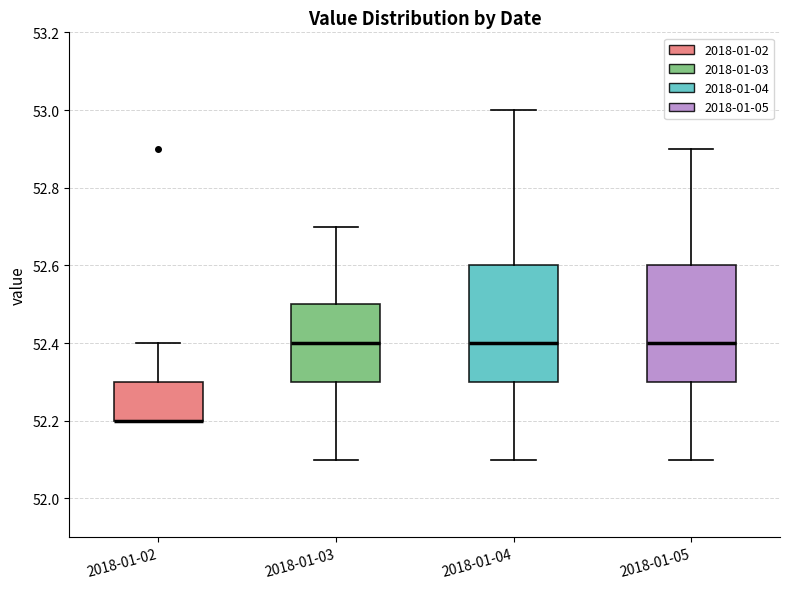

Reading left to right, read every box against the y-axis: the position of its median line, the range the box covers, and the ends of its whiskers. The values are not printed on the chart, so give them approximately, as read against the axis.

2018-01-02: median 52.2 (drawn on the box's lower edge), box 52.2 to 52.3, whiskers 52.2 to 52.4
2018-01-03: median 52.4, box 52.3 to 52.5, whiskers 52.1 to 52.7
2018-01-04: median 52.4, box 52.3 to 52.6, whiskers 52.1 to 53.0
2018-01-05: median 52.4, box 52.3 to 52.6, whiskers 52.1 to 52.9